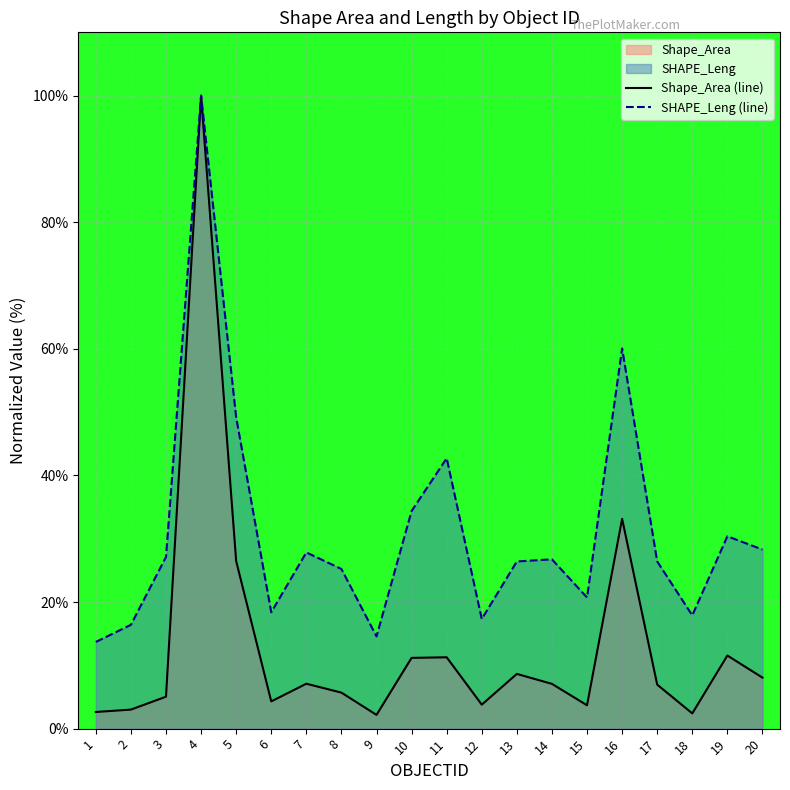

Which label corresponds to the largest value in the chart?

4